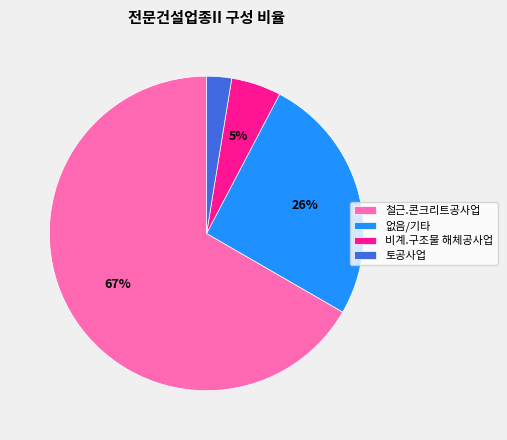

Count the number of slices in the pie.

4